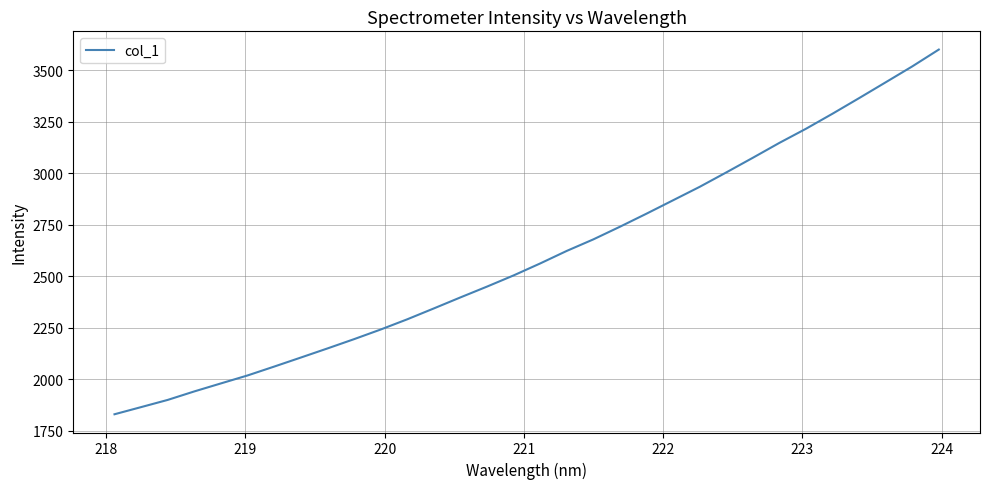

Reading left to right, what are all the values shown in this chart?

1830.5	1865.3	1900.2	1941.4	1980.3	2018.8	2061.8	2105.6	2149.7	2194.8	2241.5	2291.1	2343.8	2397.3	2449.7	2504.0	2562.0	2622.9	2678.8	2740.1	2803.5	2868.5	2933.6	3003.4	3074.5	3146.8	3215.2	3288.3	3363.8	3440.5	3517.5	3599.2